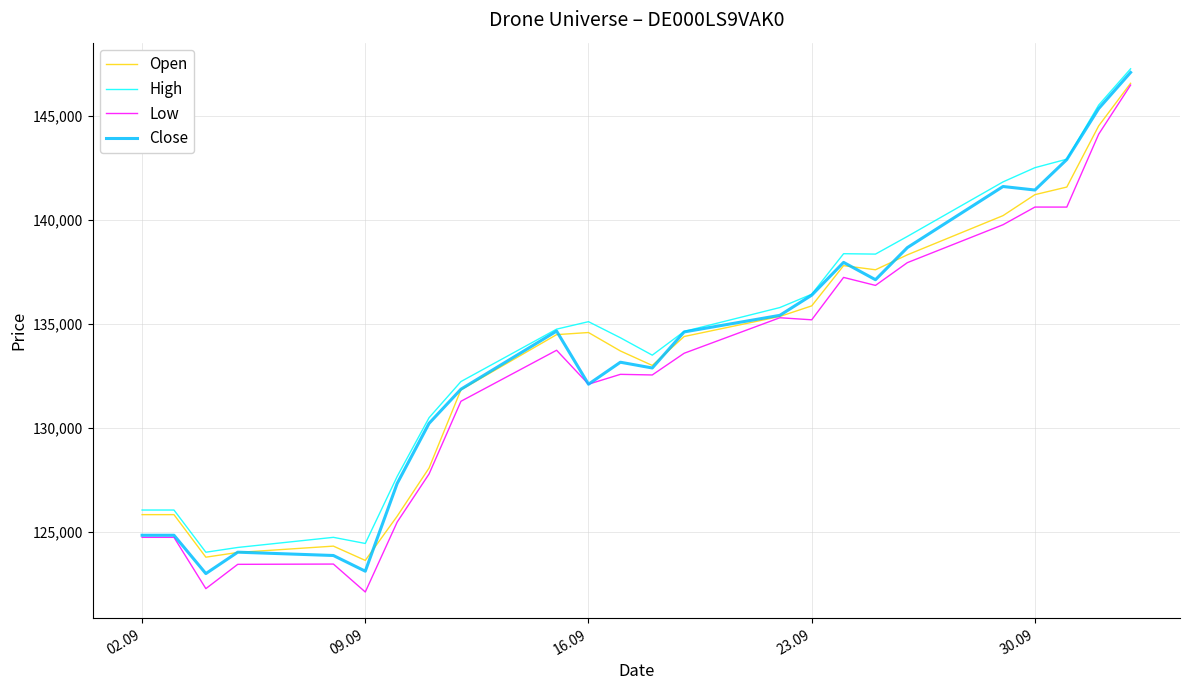

What is the maximum value for High?

147267